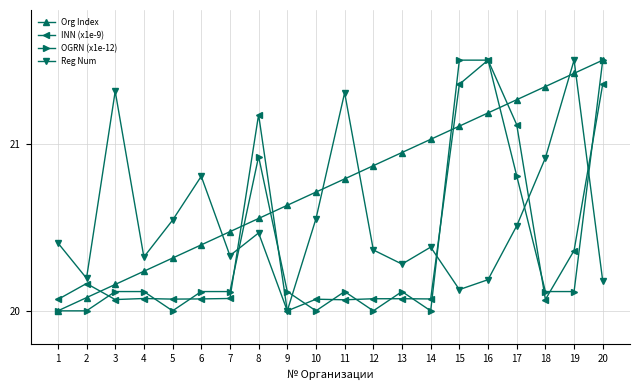

How many series are shown in this chart?

4